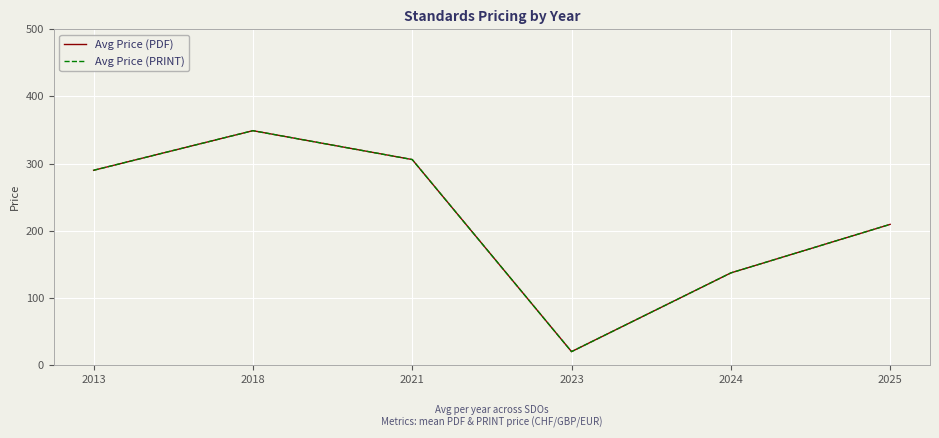

What is the maximum value shown in the chart?

349.0